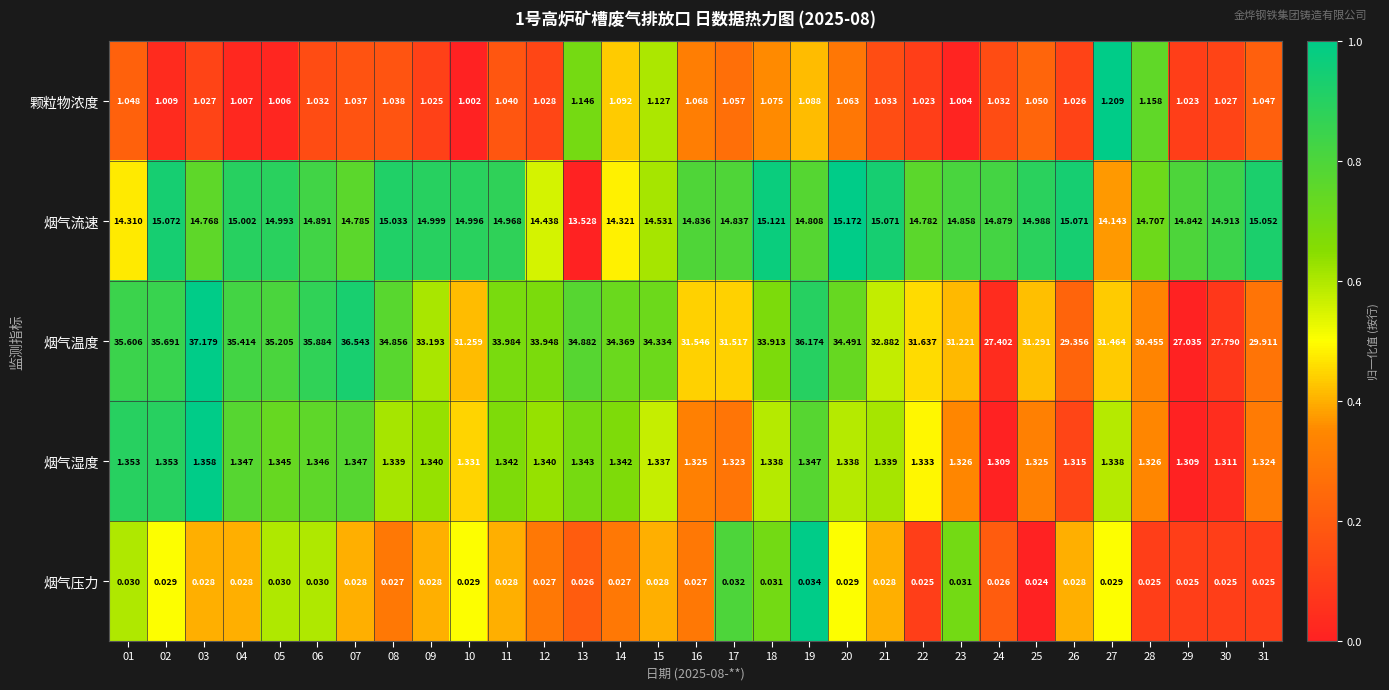

Between 06 and 29, which series saw the biggest shift?

烟气温度